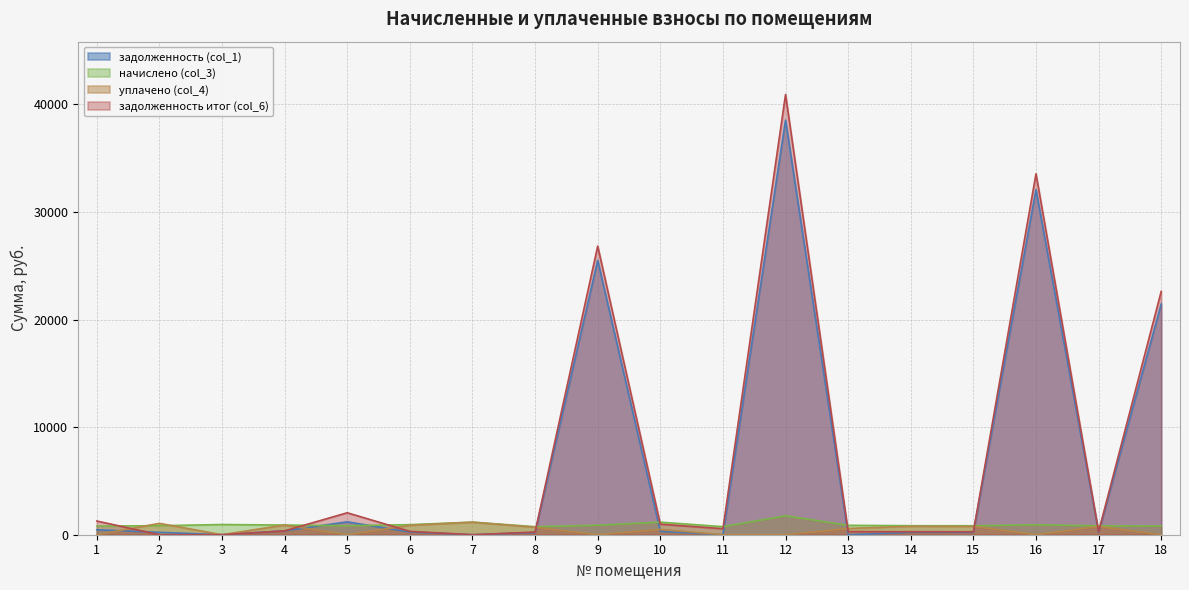

At how many categories does at least one series exceed 5622?

4